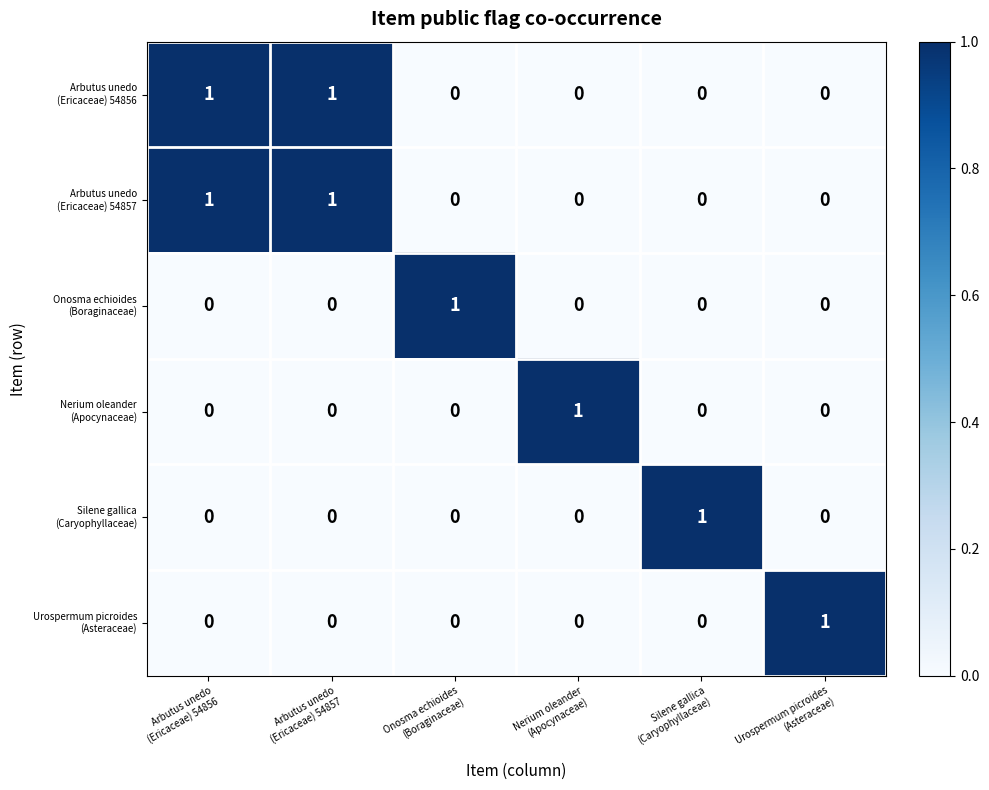

At how many categories does at least one series exceed 0?

6